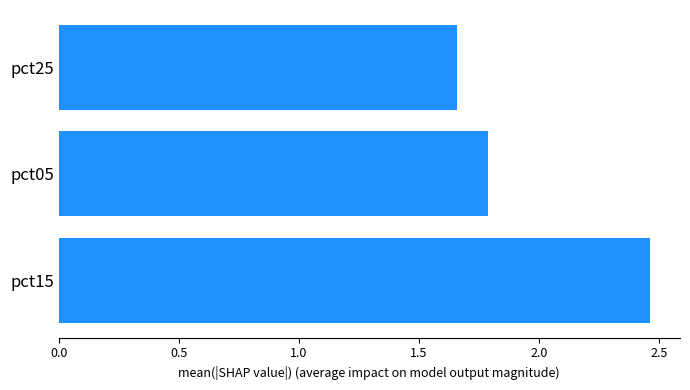

Is it true that the value at pct25 is 2.3?

False